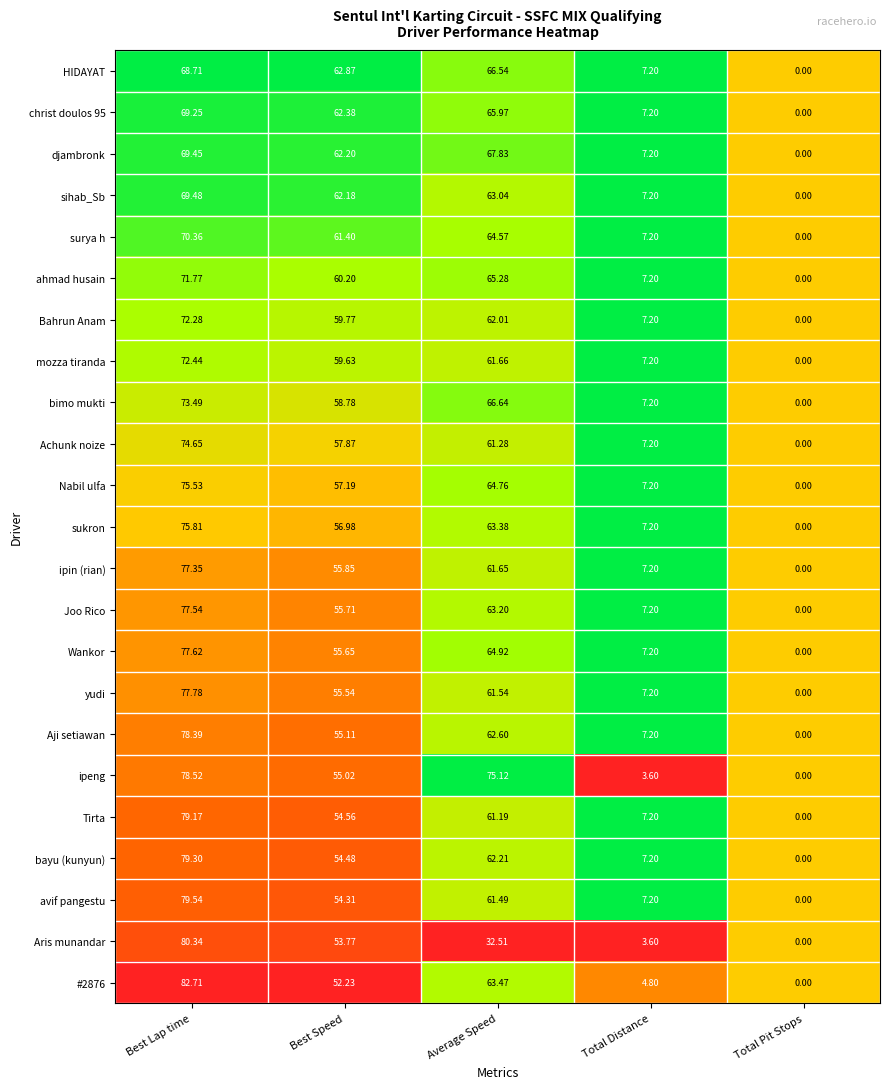

What is the total value across all series at Best Speed?

1323.7